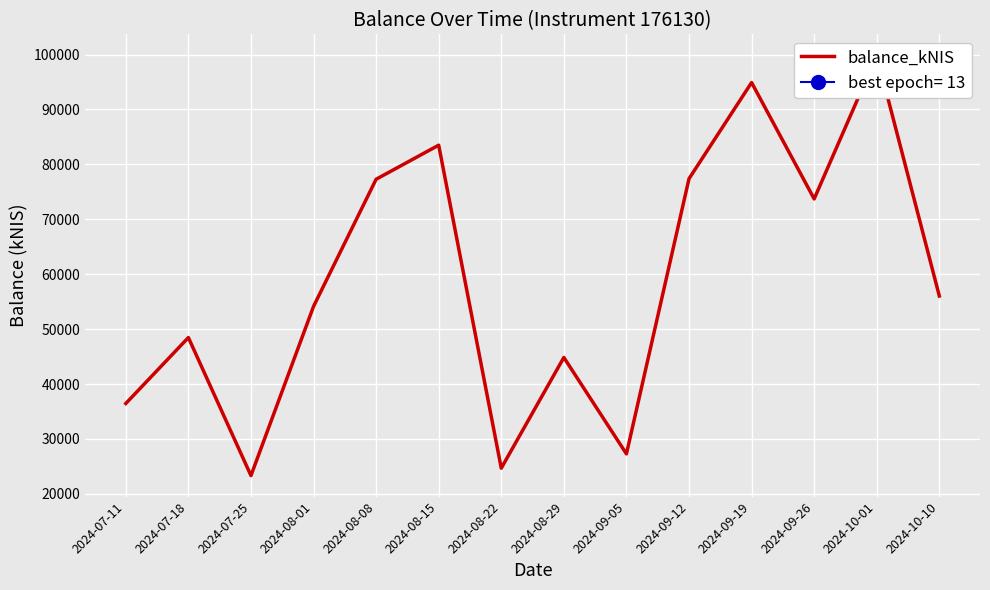

What is the label of the 9th point from the left?

2024-09-05